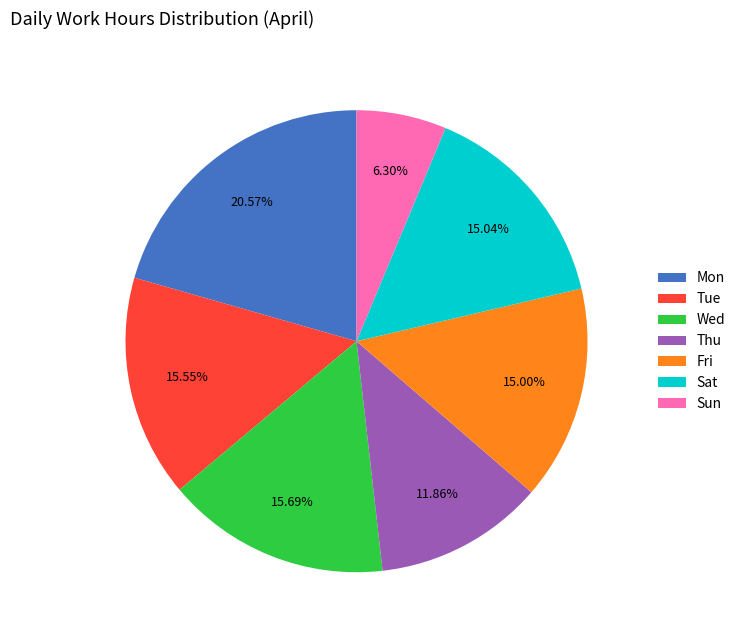

What is the total percentage of Tue and Fri?

30.5%